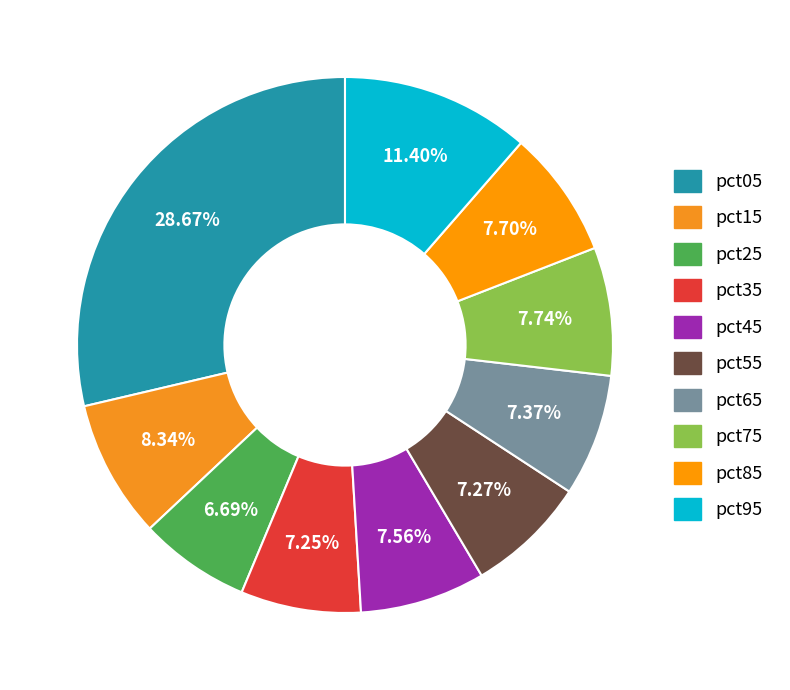

Rank the categories by value from highest to lowest.

pct05, pct95, pct15, pct75, pct85, pct45, pct65, pct55, pct35, pct25